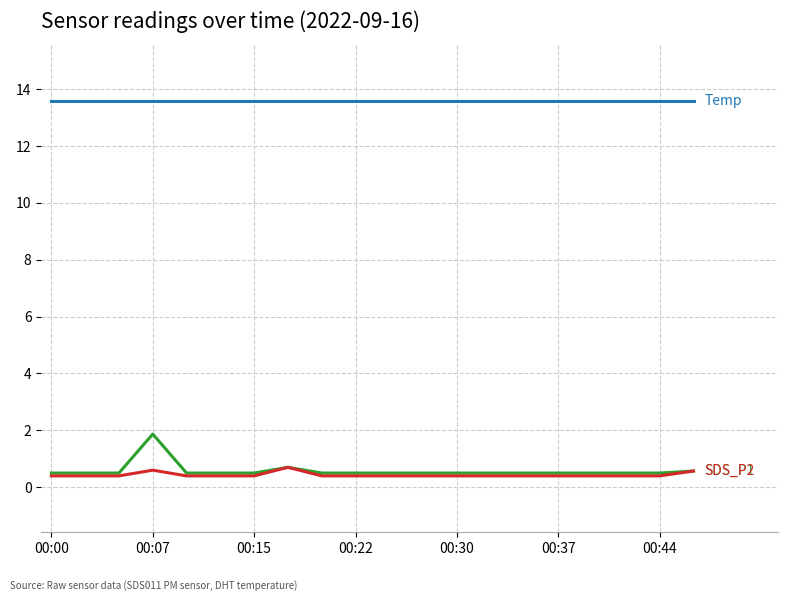

What is the maximum value shown in the chart?

13.6